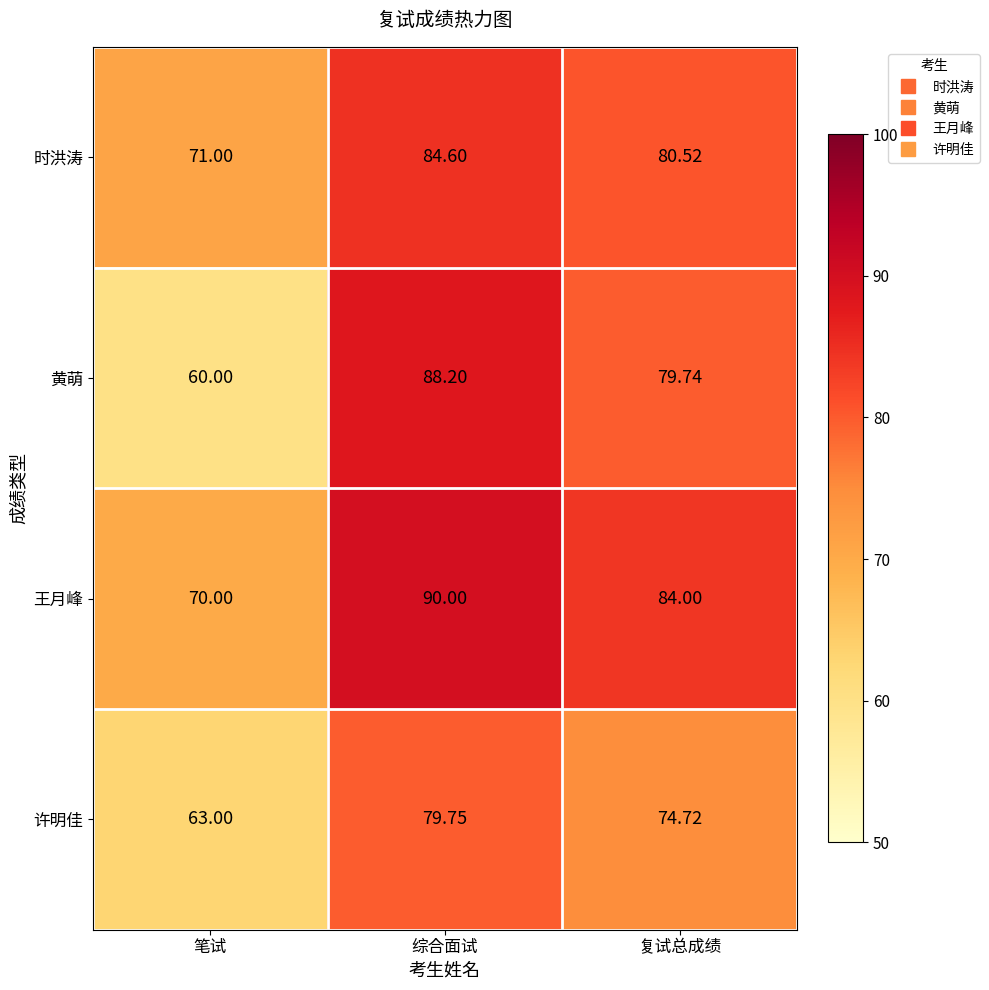

Where is 许明佳 nearest to the value 71?

复试总成绩